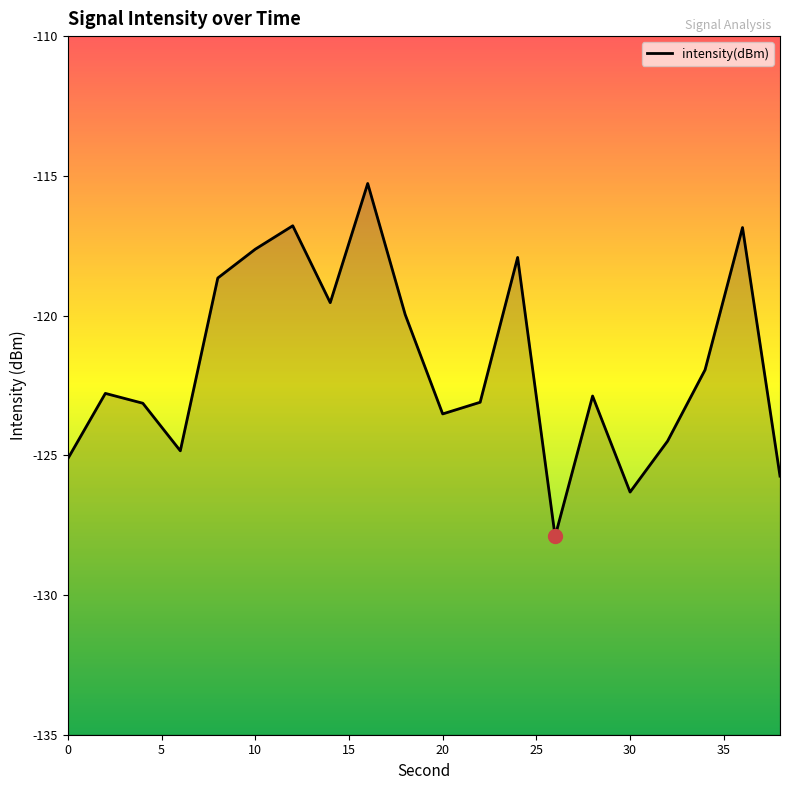

Where is the data nearest to the value -121?

34